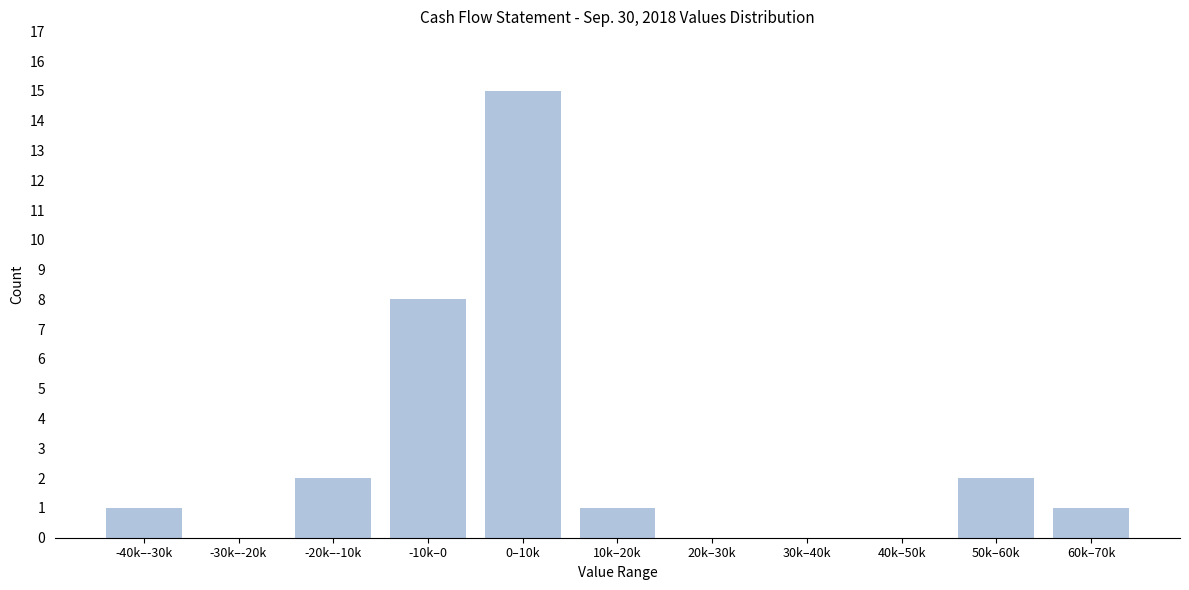

Reading left to right, list all the values displayed in this chart.

-40k–-30k=1	-30k–-20k=0	-20k–-10k=2	-10k–0=8	0–10k=15	10k–20k=1	20k–30k=0	30k–40k=0	40k–50k=0	50k–60k=2	60k–70k=1